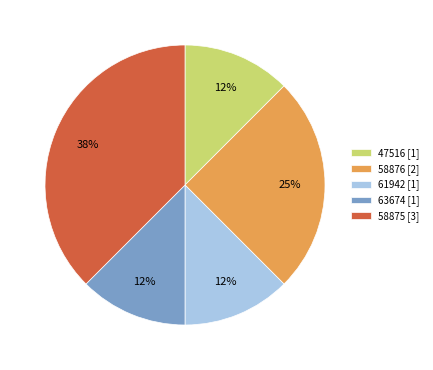

True or false: 58875 accounts for 29% of the total.

False